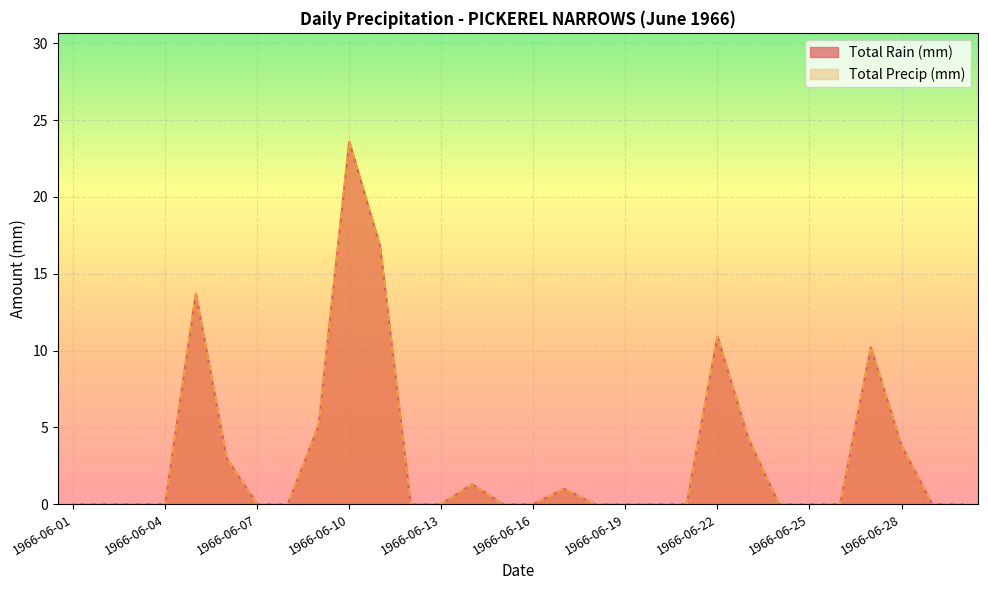

What are all the series names shown in the legend?

Total Rain (mm), Total Precip (mm)